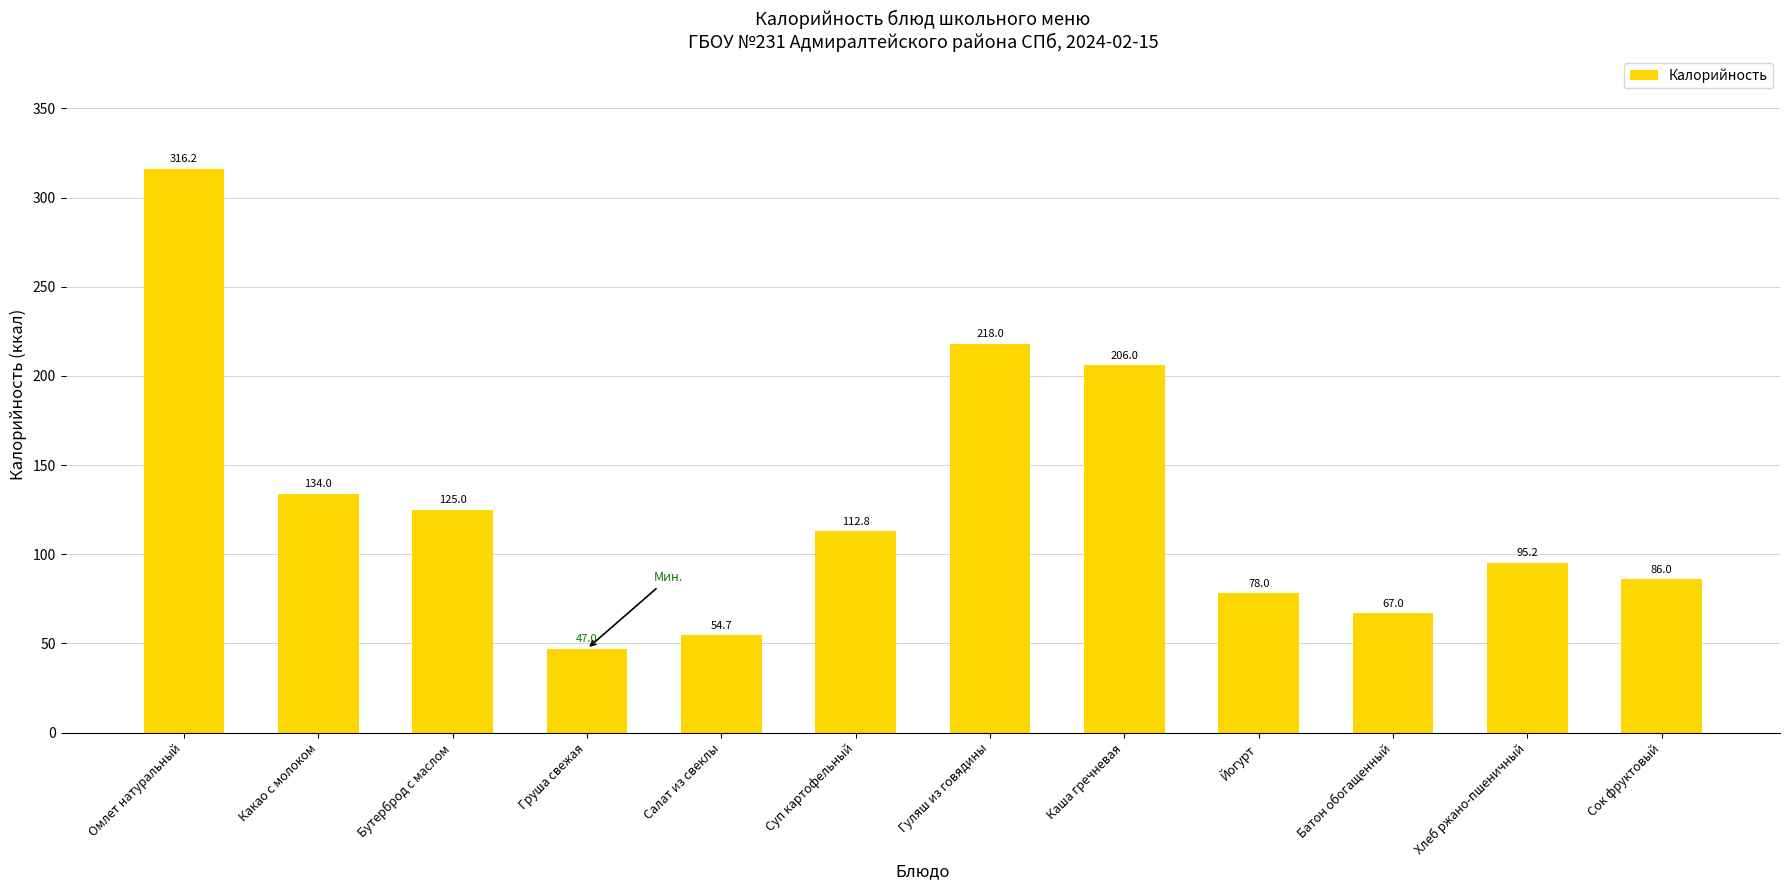

True or false: the data shows 34.5 at Хлеб ржано-пшеничный.

False